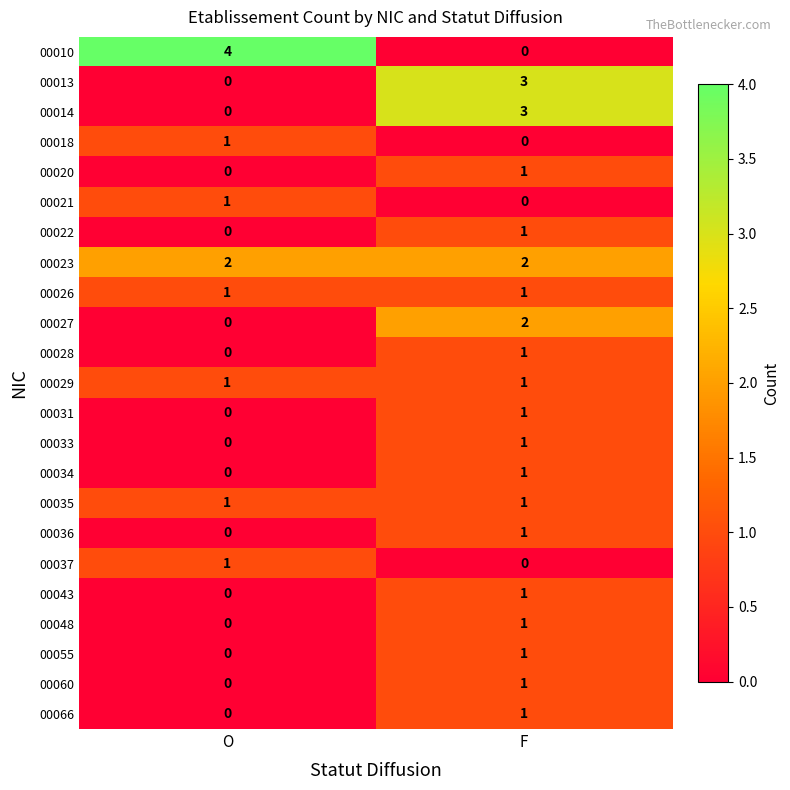

What is the difference between the 00010 values at F and O?

4